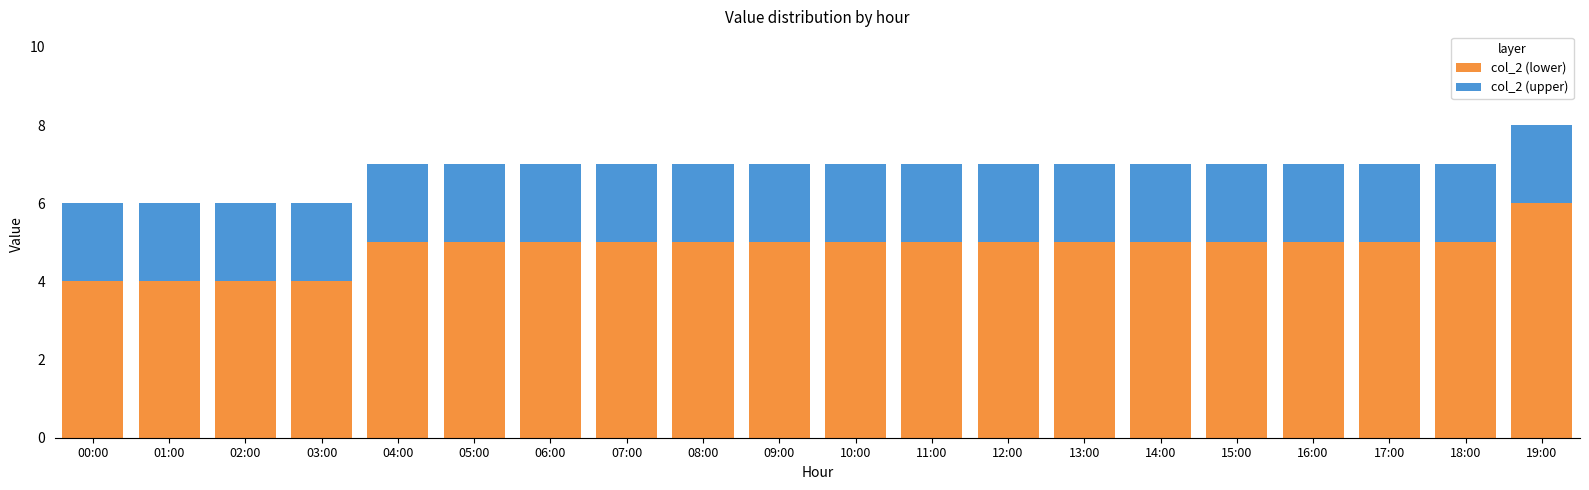

At which category is the sum across all series the highest?

19:00